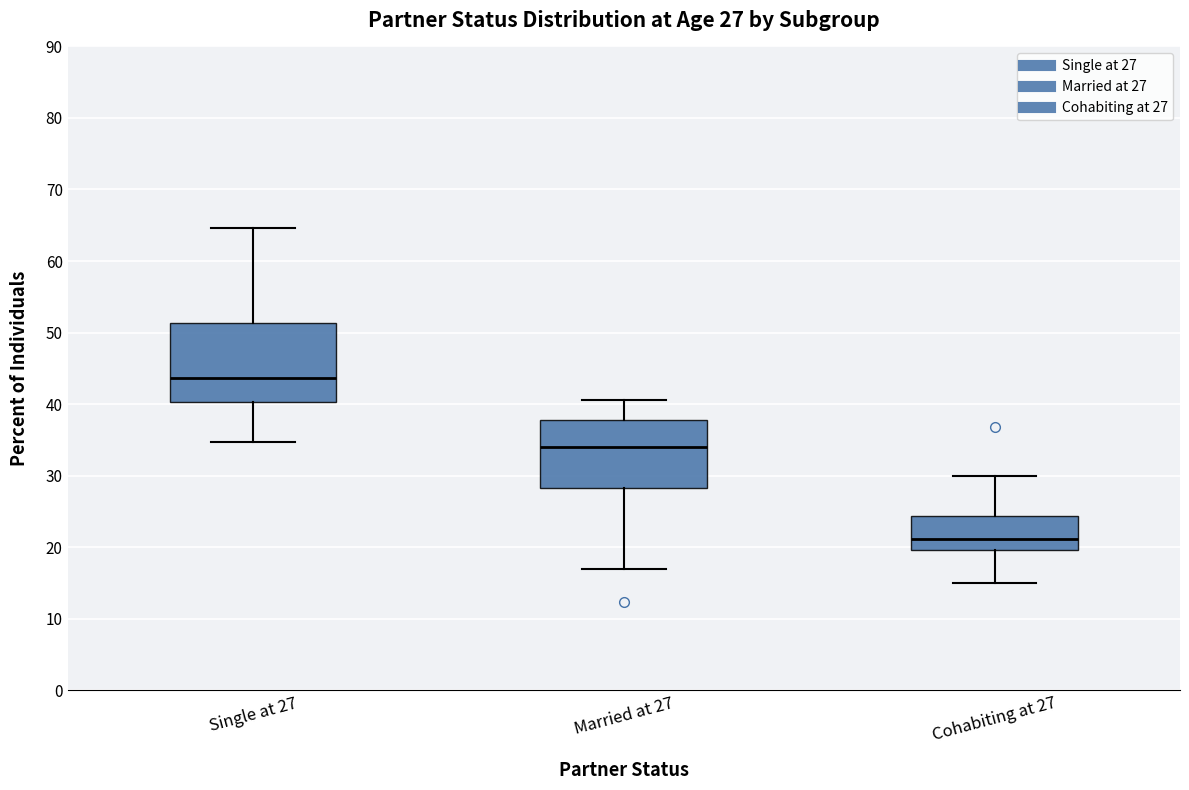

Comparing the boxes themselves (not the whiskers), which one is the tallest?

Single at 27